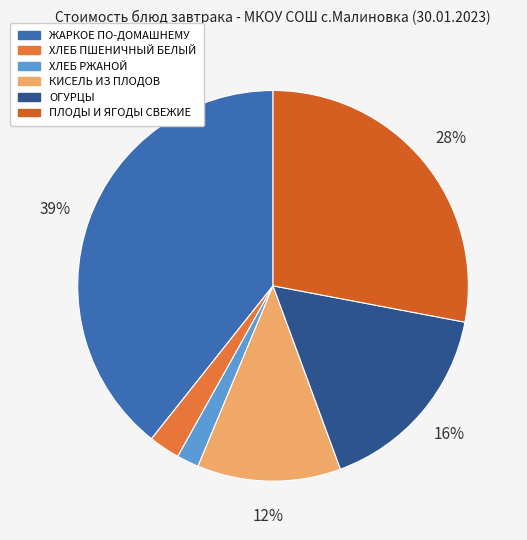

Which category has the smallest portion of the pie?

ХЛЕБ РЖАНОЙ